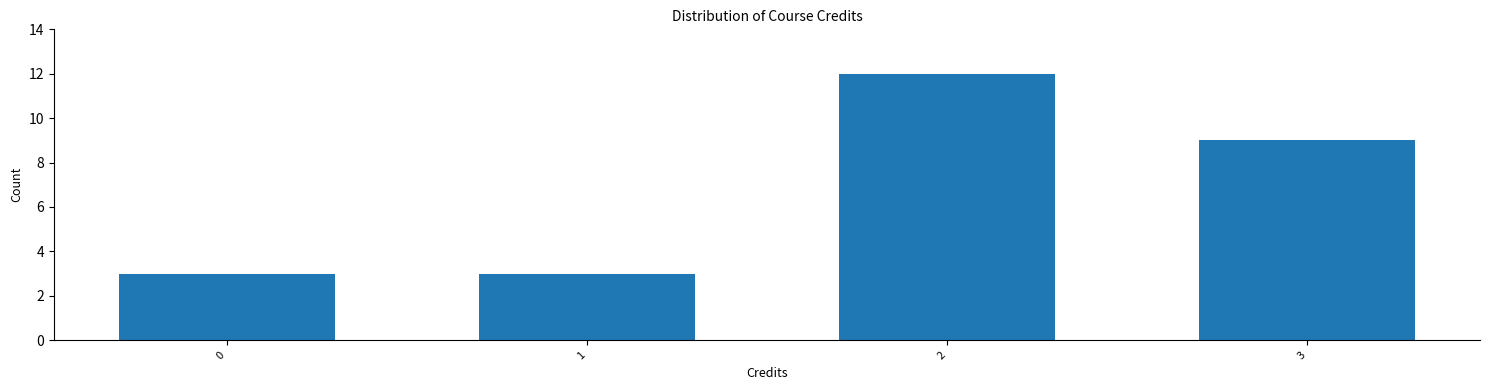

Reading right to left, extract all data points from this chart.

9	12	3	3